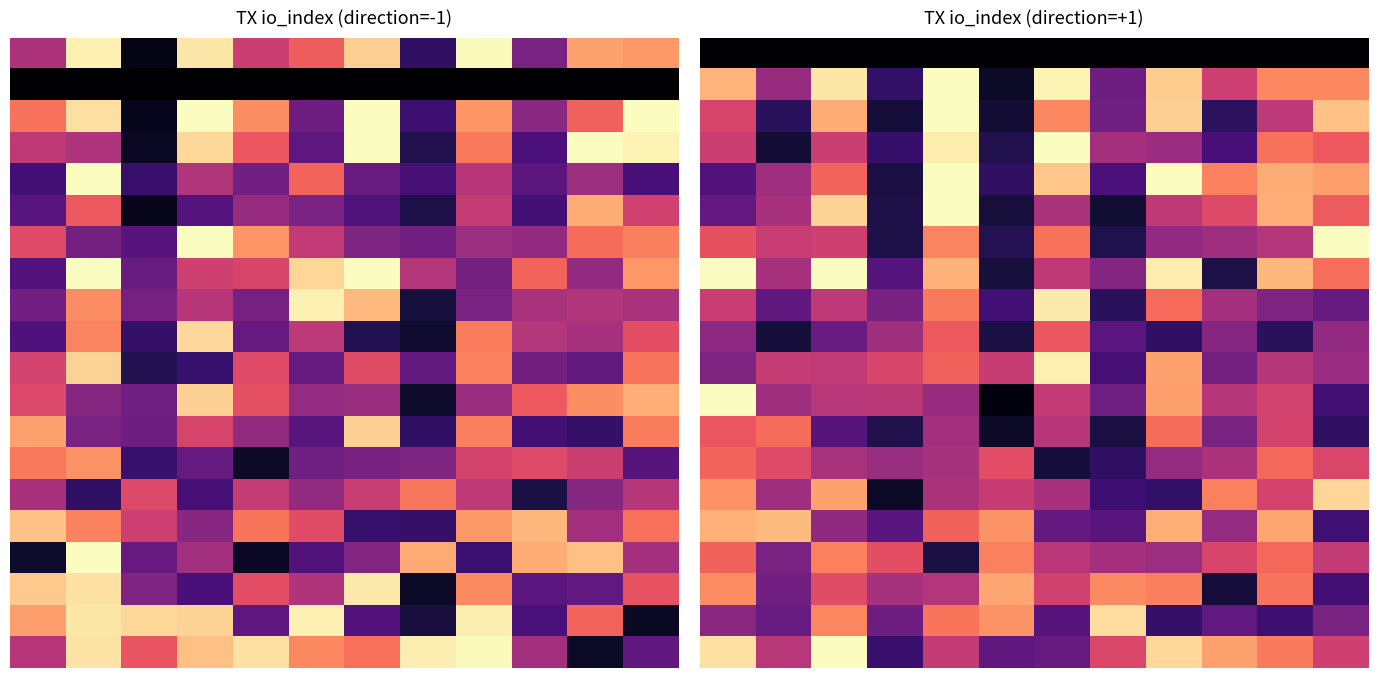

What is the total value across all series at 2?

174.8